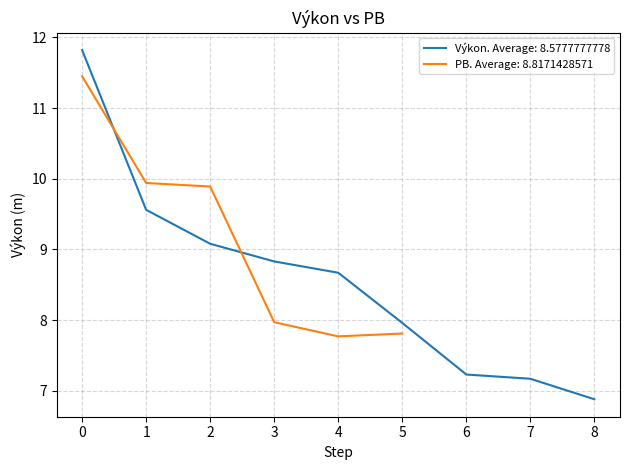

What is the lowest value of the Výkon. Average: 8.5777777778 series?

6.9